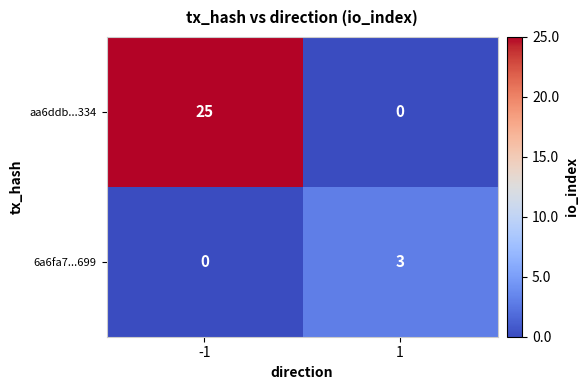

Reading left to right, list all the values displayed in this chart.

aa6ddb...334: -1=25	1=0
6a6fa7...699: -1=0	1=3